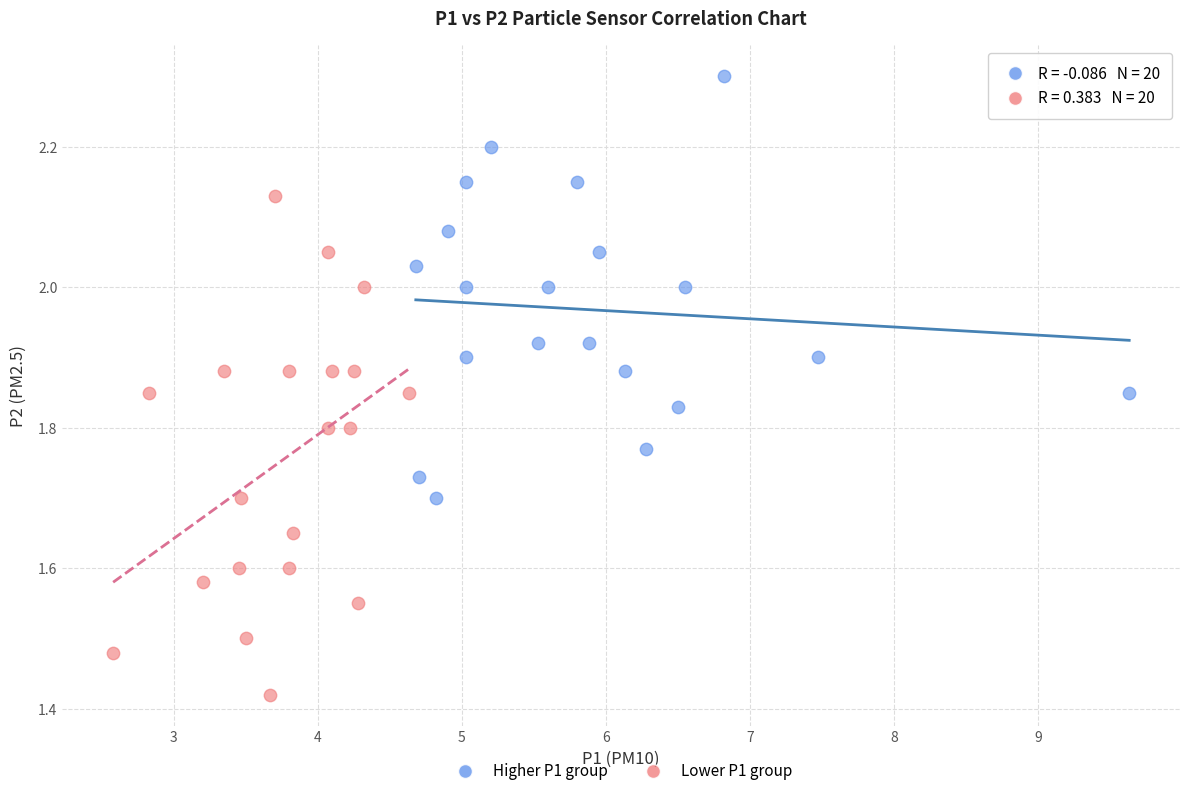

Which series has the widest spread of Y values?

Lower P1 group